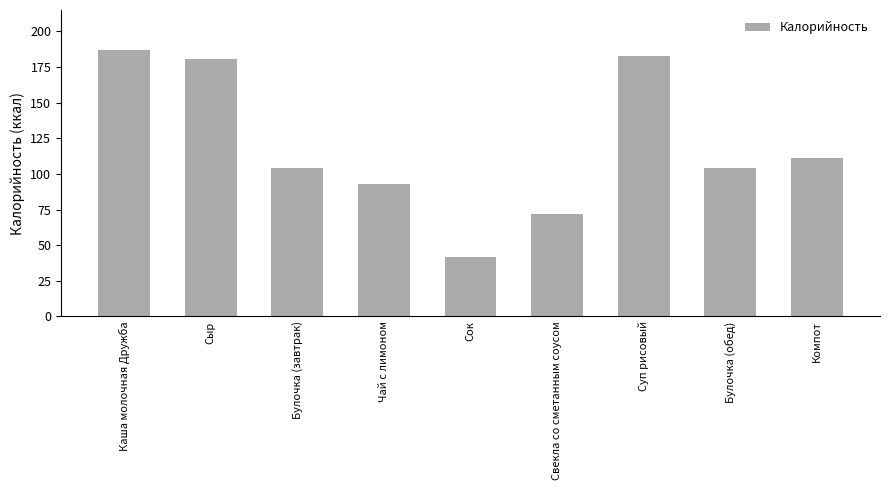

What is the label of the 7th bar from the right?

Булочка (завтрак)